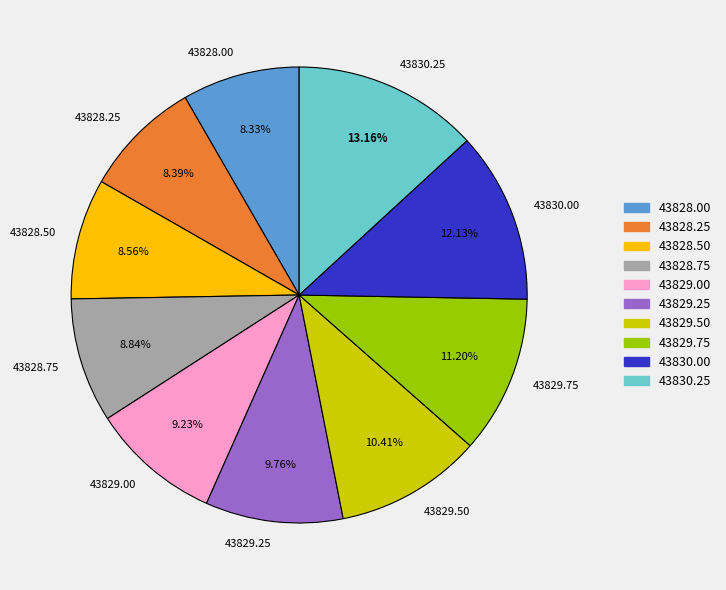

Does any single category account for the majority?

No